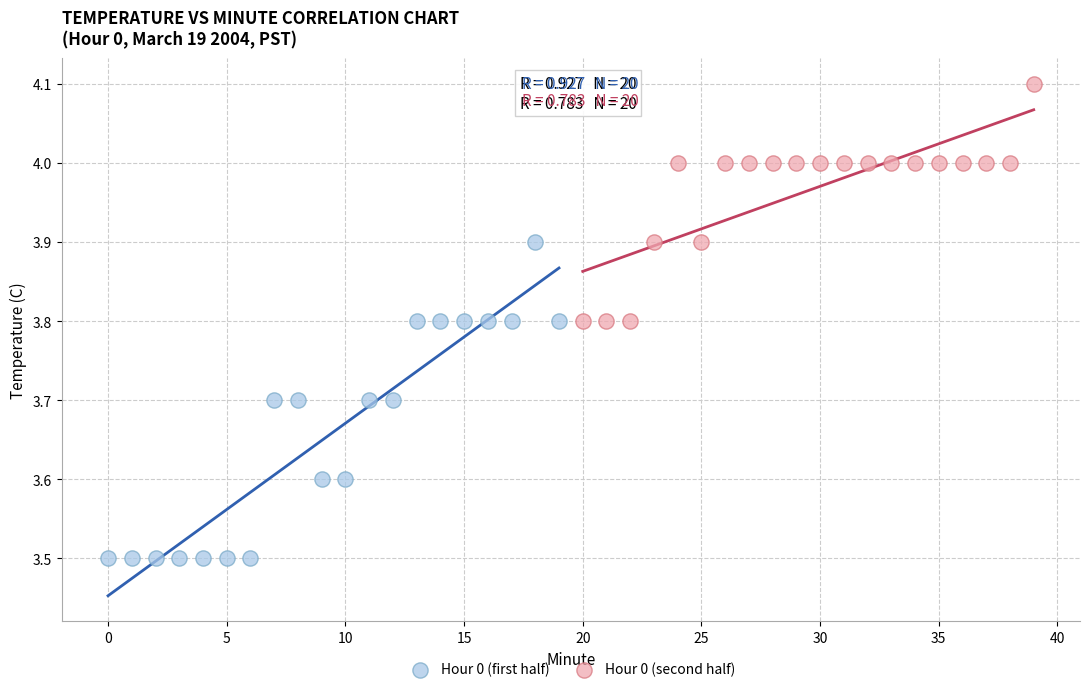

Which series reaches the maximum Y coordinate?

Hour 0 (second half)